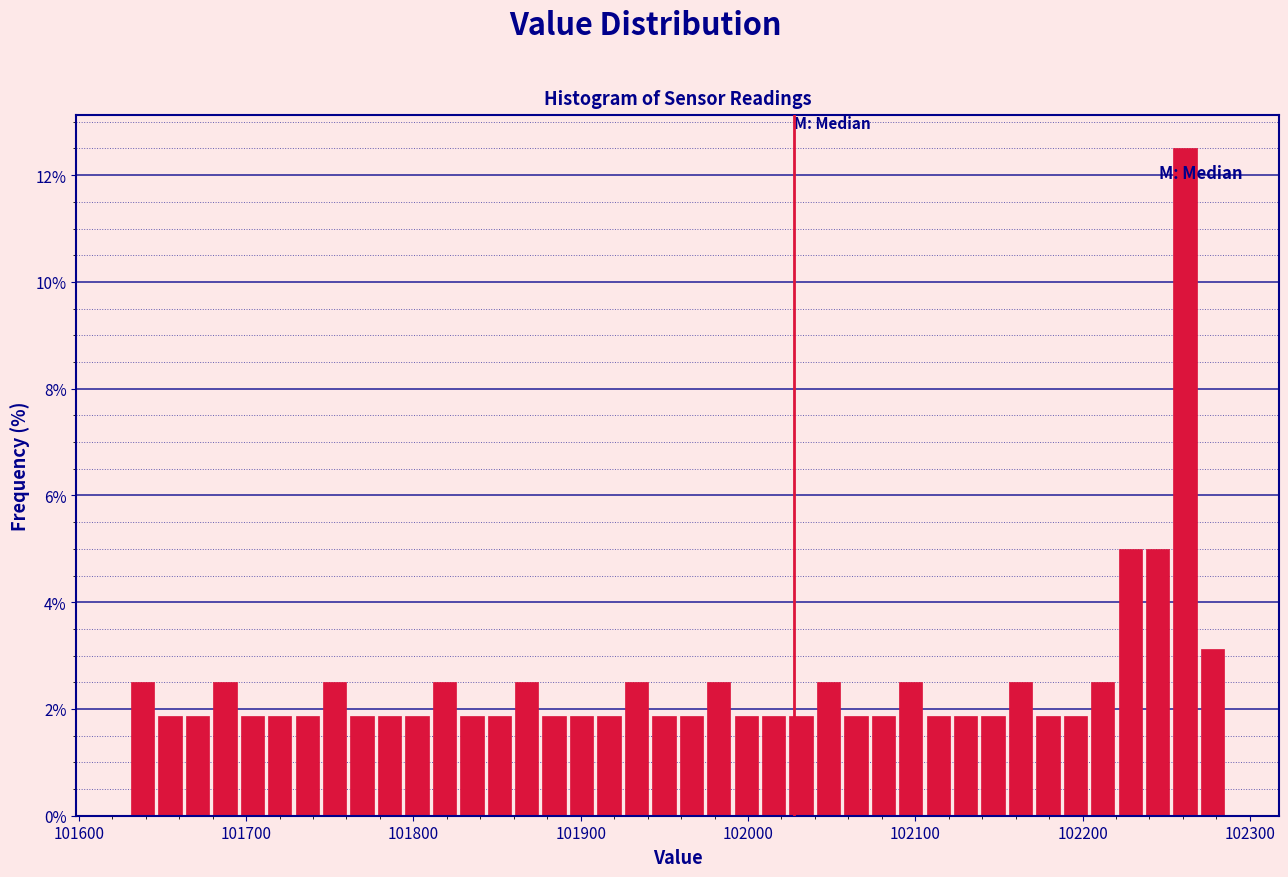

Read against the x-axis, roughly where is the centre of the tallest bar?

102260